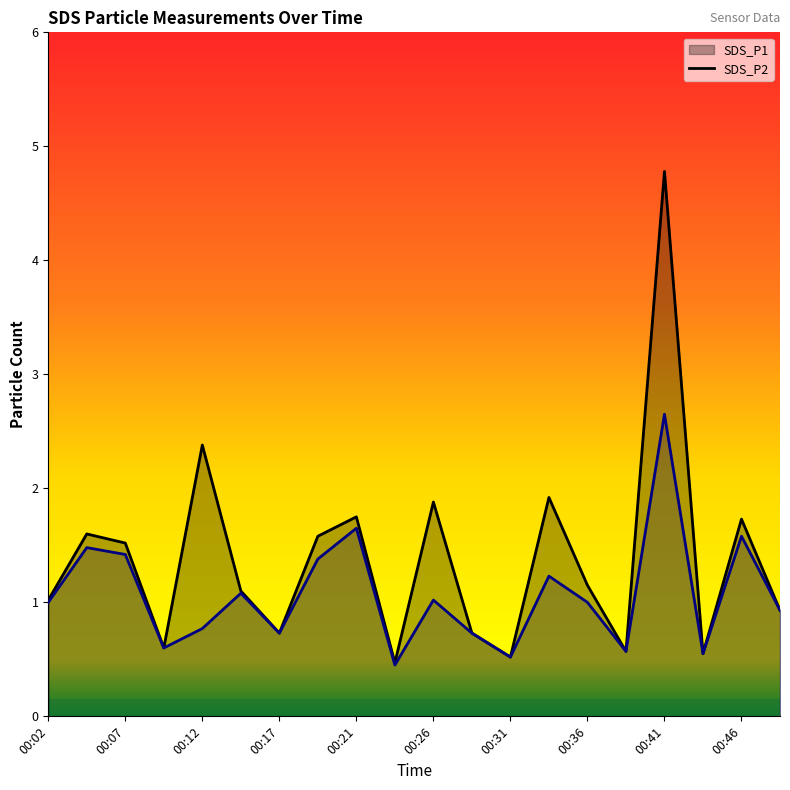

The value of SDS_P2 at 00:19 is 1.4. True or false?

True